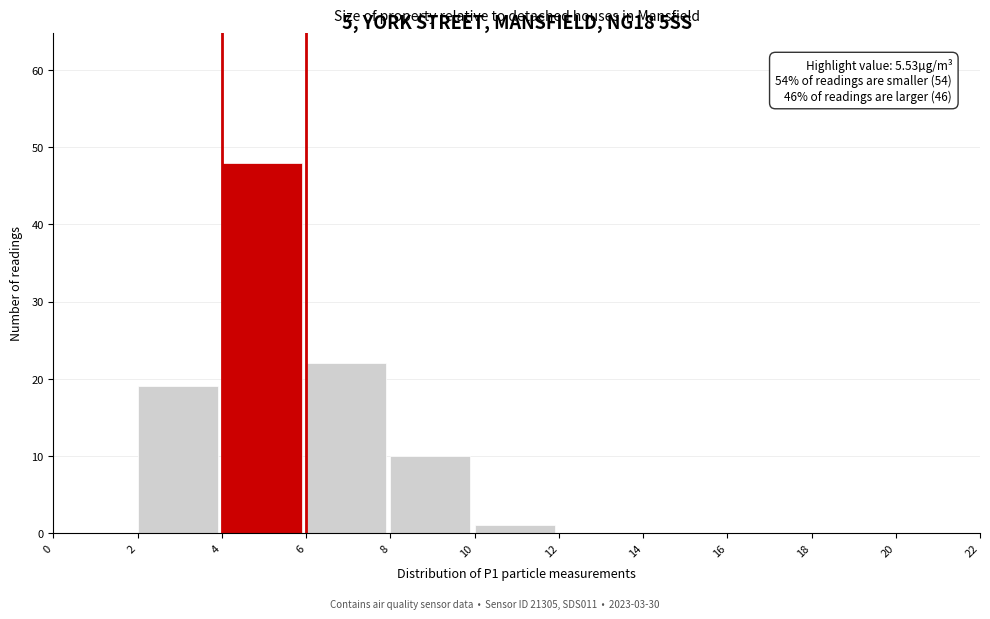

Over which range of the x-axis is the bar tallest?

4 to 6